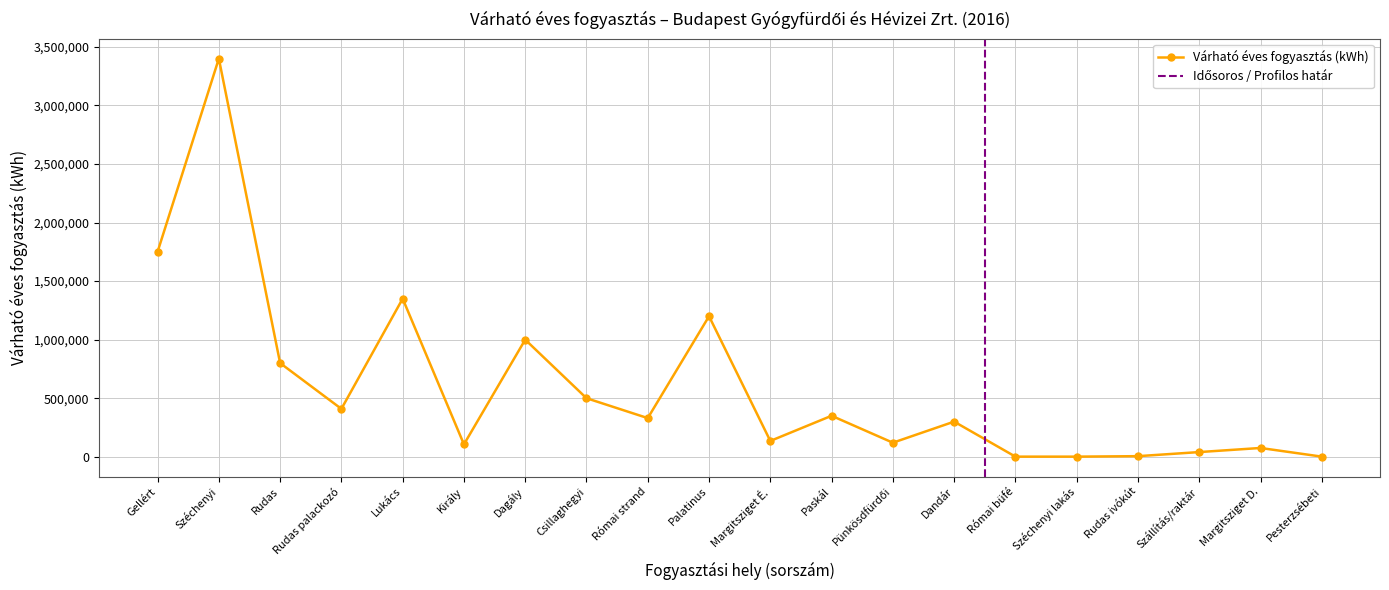

True or false: there are more than 1 points higher than both neighbors.

True